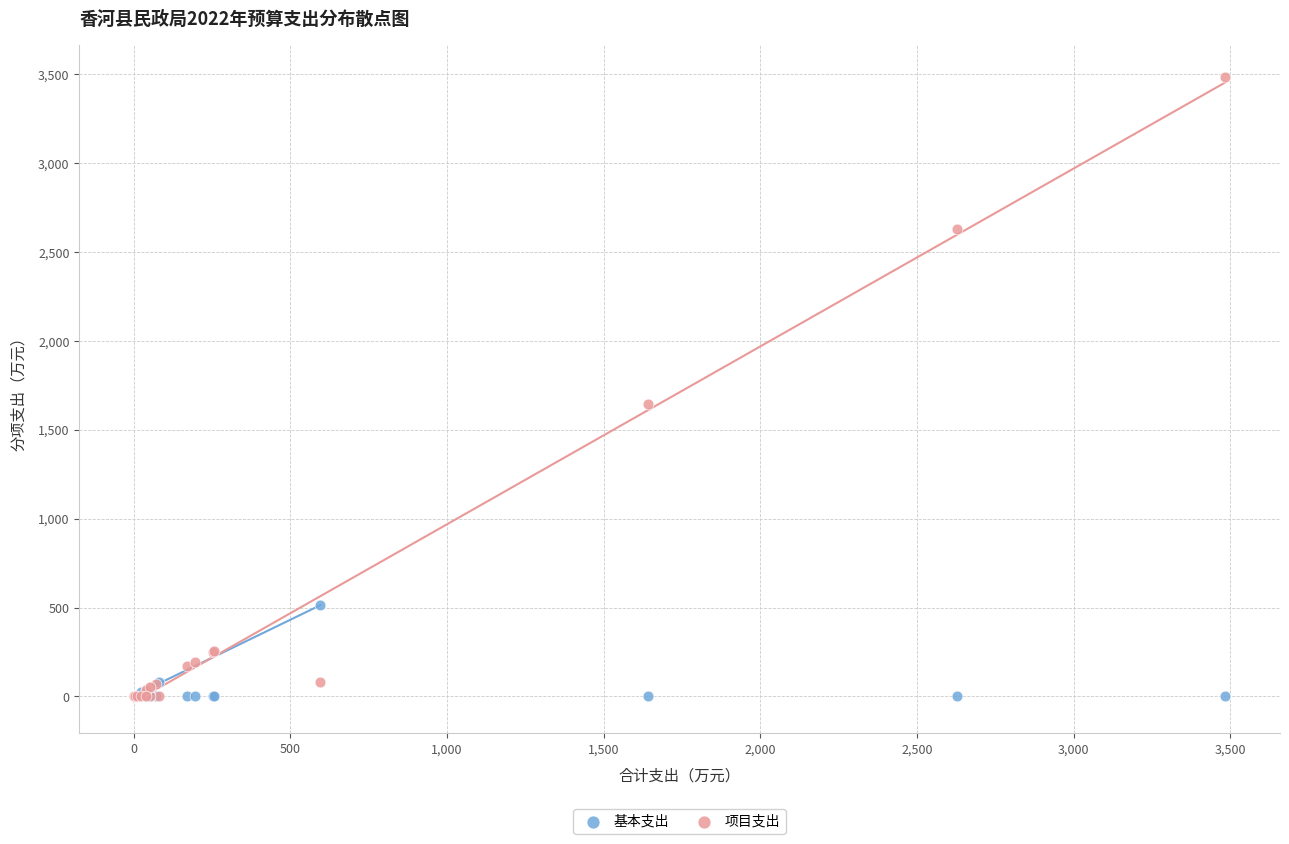

In the 项目支出 series, what Y value is closest to 1742?

1642.6